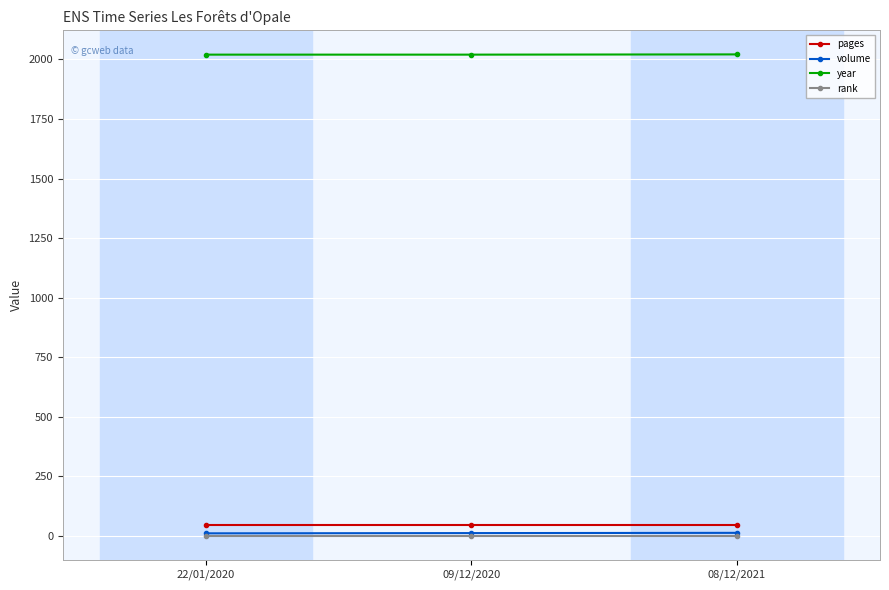

Does the chart have visible grid lines?

Yes